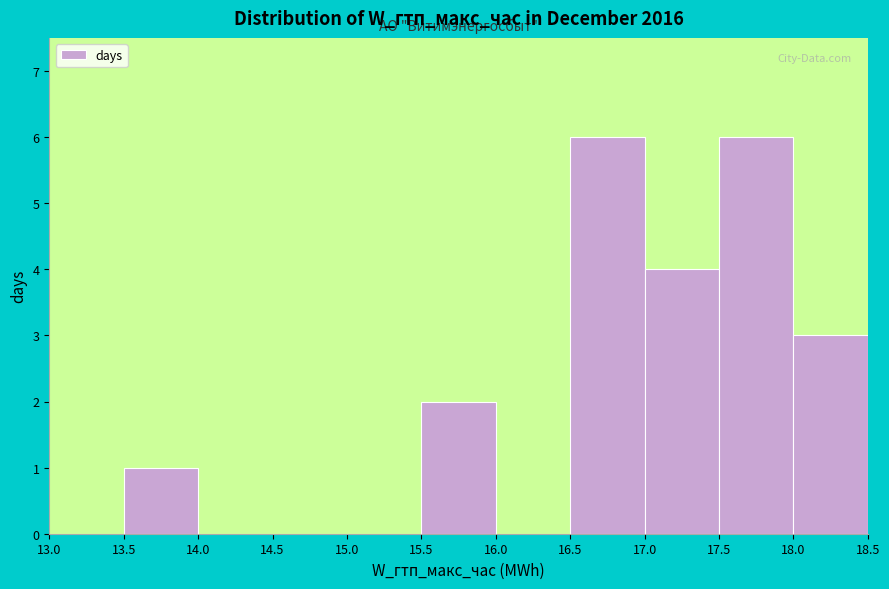

Reading left to right, transcribe this chart: for each bar, give the range it covers on the x-axis and its height. The values are not printed on the chart, so give them approximately, as read against the axis.

13.0 to 13.5: 0
13.5 to 14.0: 1
14.0 to 14.5: 0
14.5 to 15.0: 0
15.0 to 15.5: 0
15.5 to 16.0: 2
16.0 to 16.5: 0
16.5 to 17.0: 6
17.0 to 17.5: 4
17.5 to 18.0: 6
18.0 to 18.5: 3